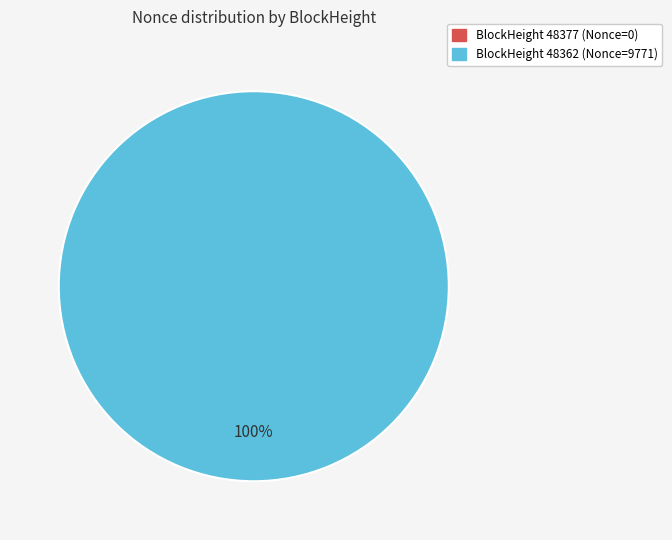

What percentage is the 48362 slice, to the nearest percent?

100%